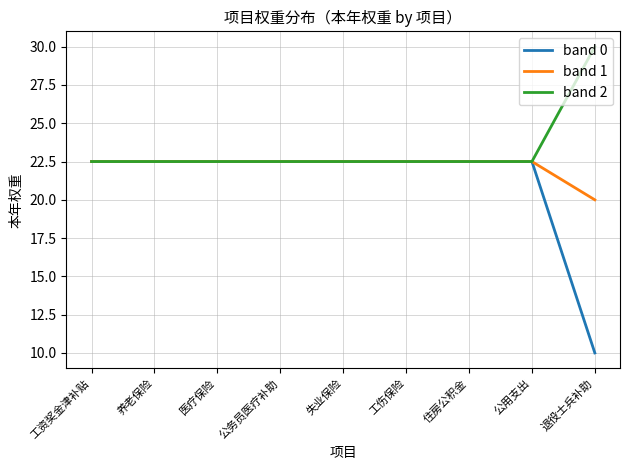

Which series has the widest spread of values?

band 0